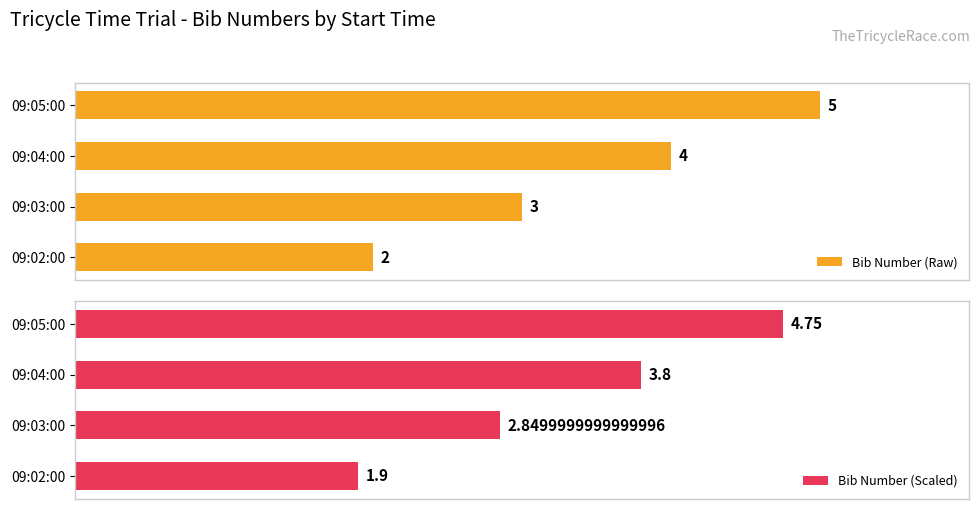

List the labels in order of Bib Number (Scaled) value, largest first.

09:05:00, 09:04:00, 09:03:00, 09:02:00